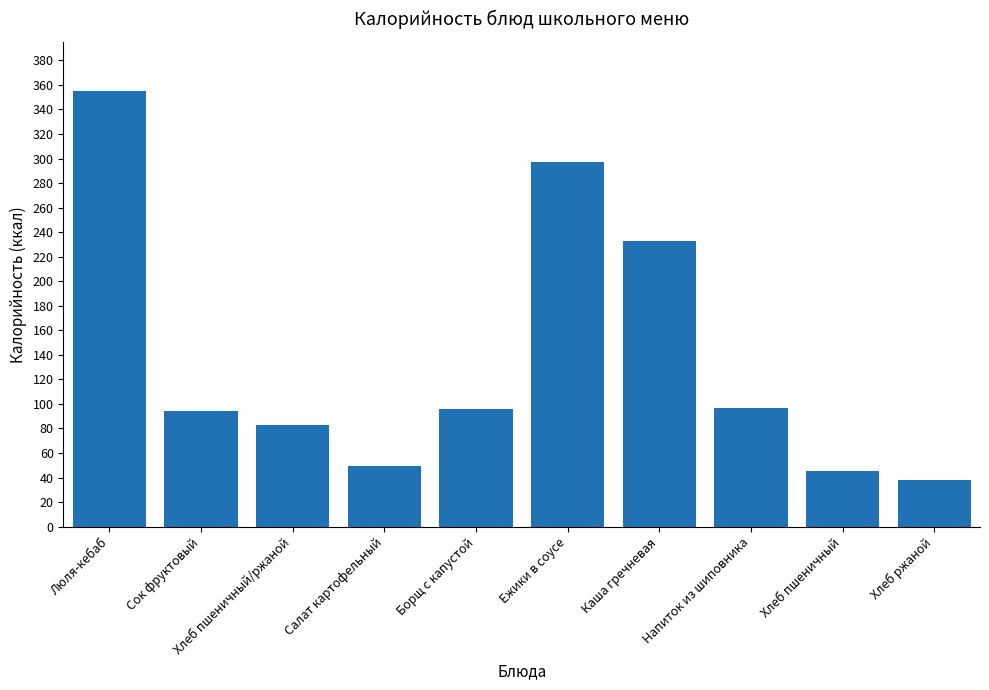

What is the sum of all values?

1387.2